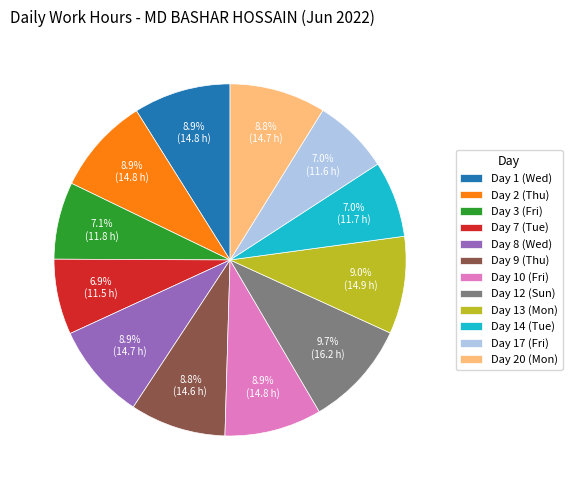

To the nearest percent, what portion does Day 13 (Mon) represent?

9%